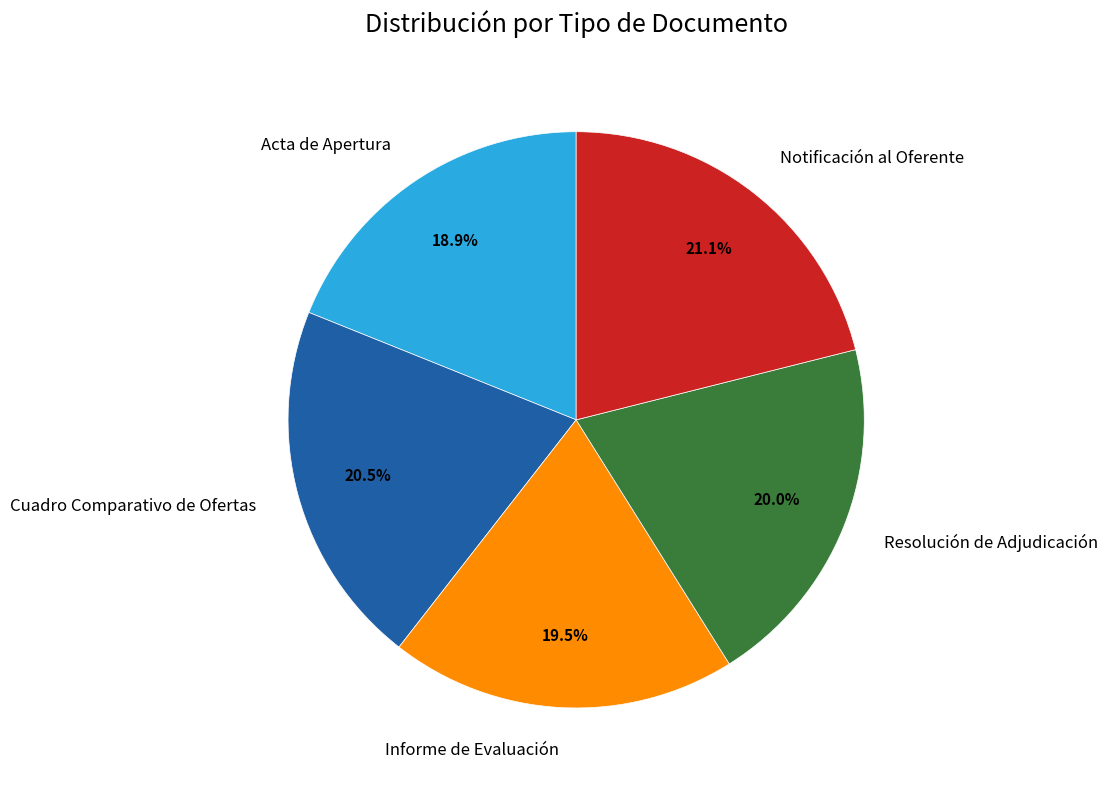

Does any single category account for the majority?

No